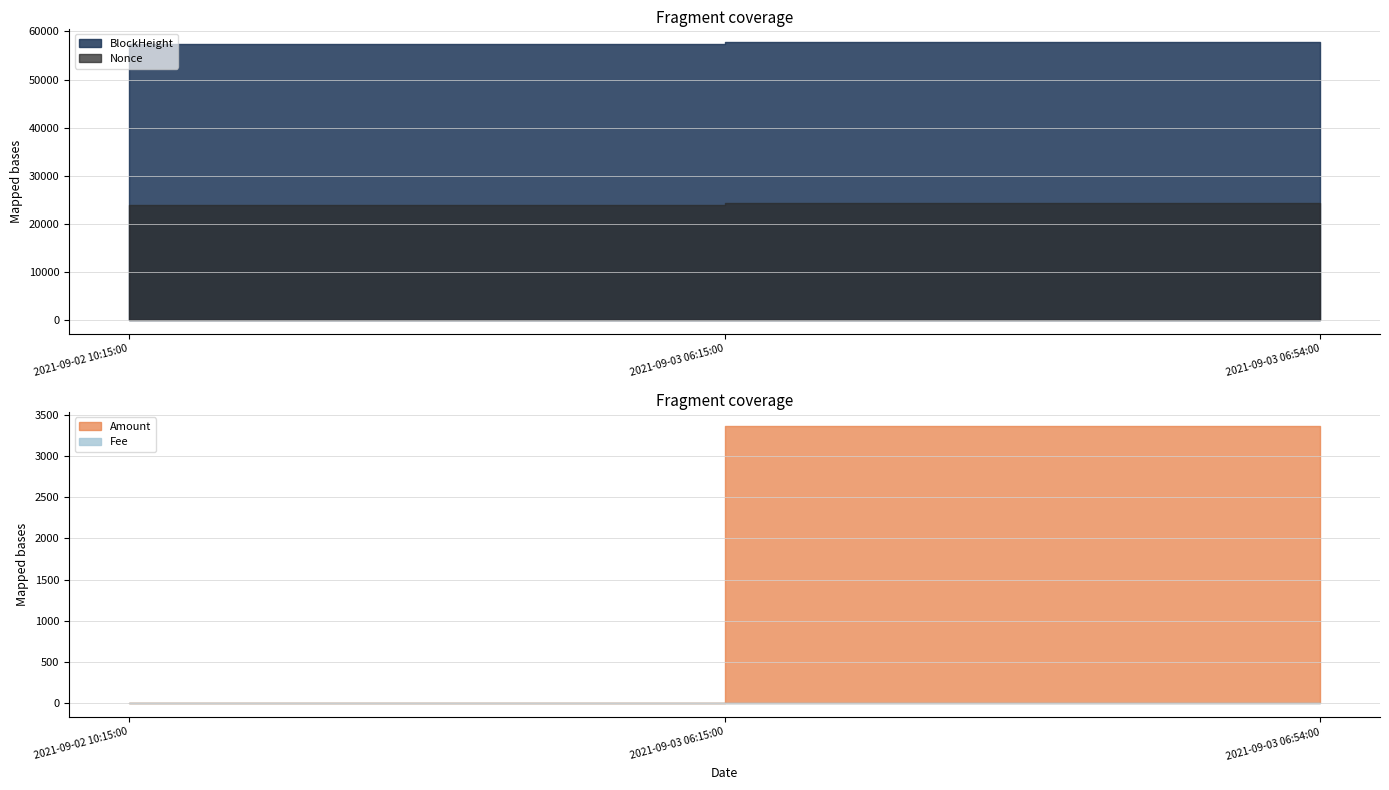

How many lines are shown in the chart?

4